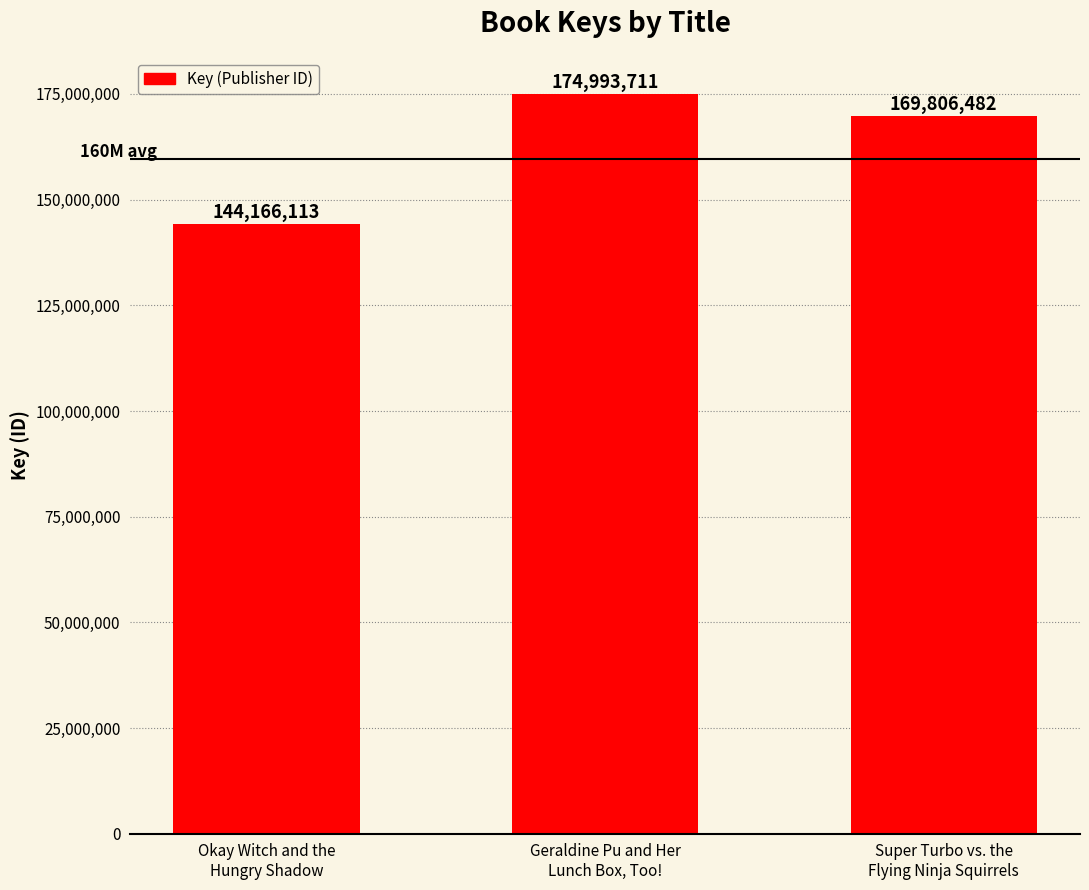

List the labels in order of value, largest first.

Geraldine Pu and Her
Lunch Box, Too!, Super Turbo vs. the
Flying Ninja Squirrels, Okay Witch and the
Hungry Shadow